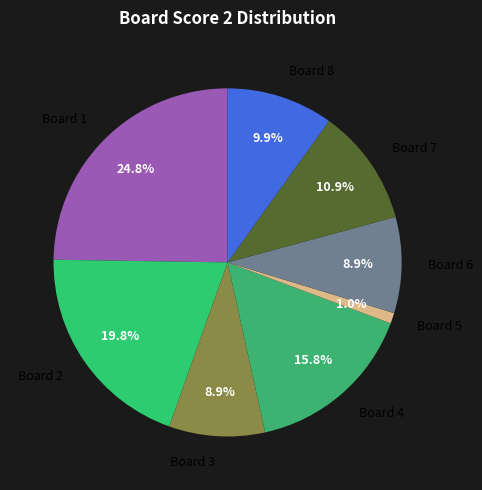

Combined, do Board 5 and Board 3 account for over 50%?

No